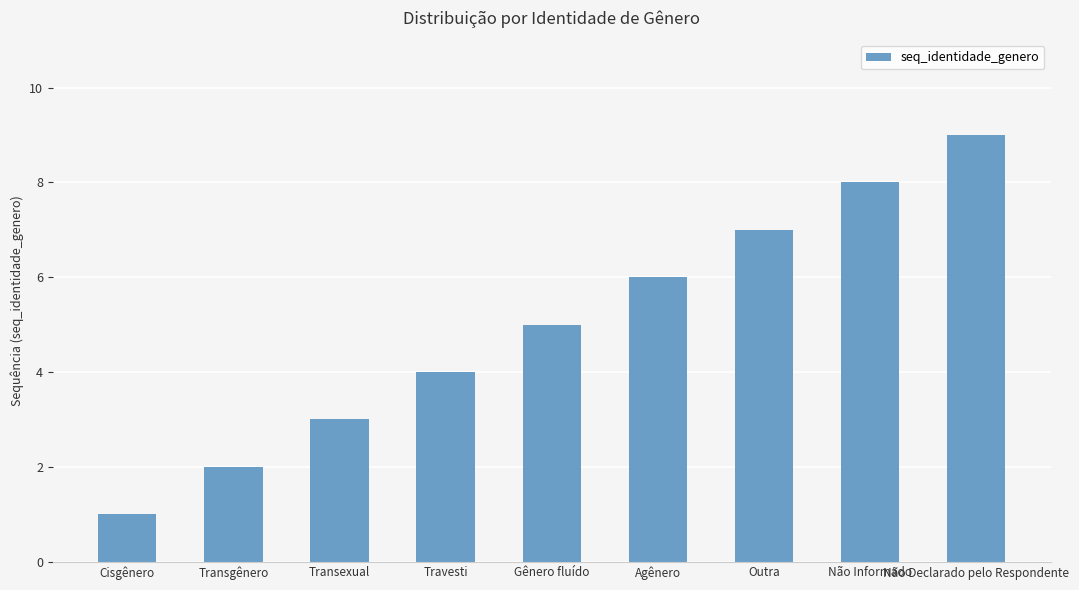

How many categories are shown in the chart?

9